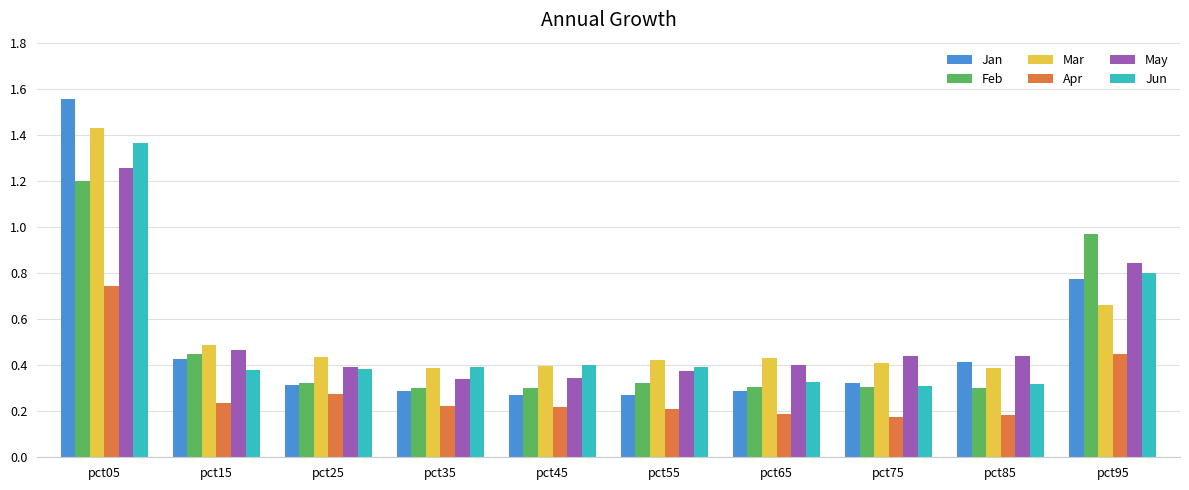

The Apr series shows 0.2 at pct45. True or false?

True